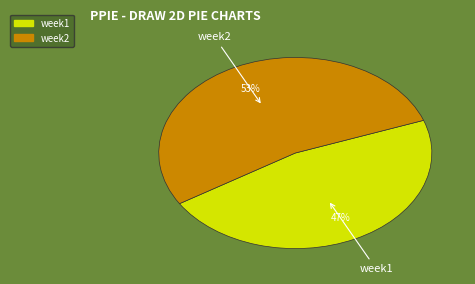

True or false: week1 accounts for 47% of the total.

True